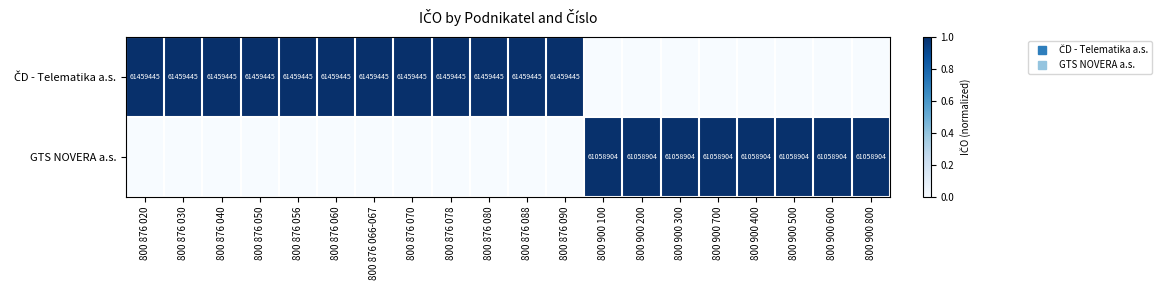

What is the difference between the highest and lowest values at 800 900 500?

1.0